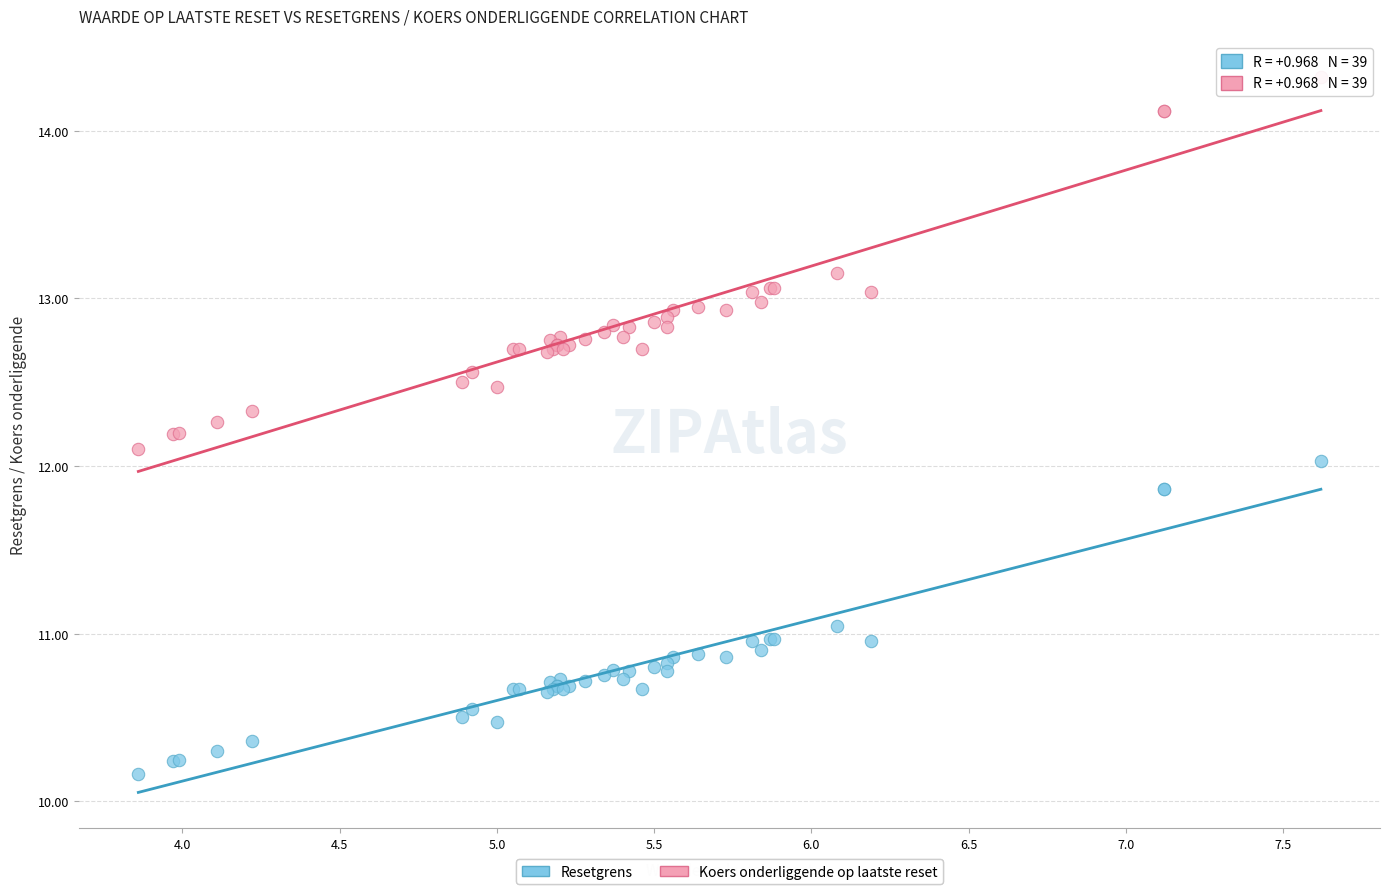

Which series contains the lowest Y value?

Resetgrens